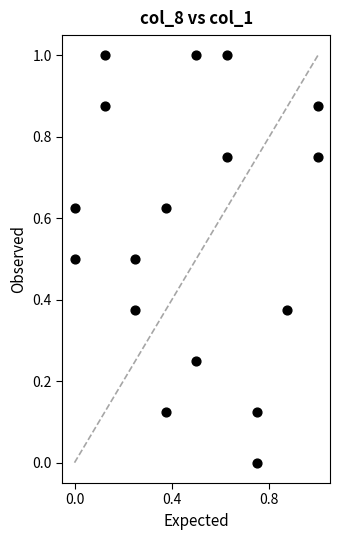

What is the range of Y values (max minus min)?

1.0